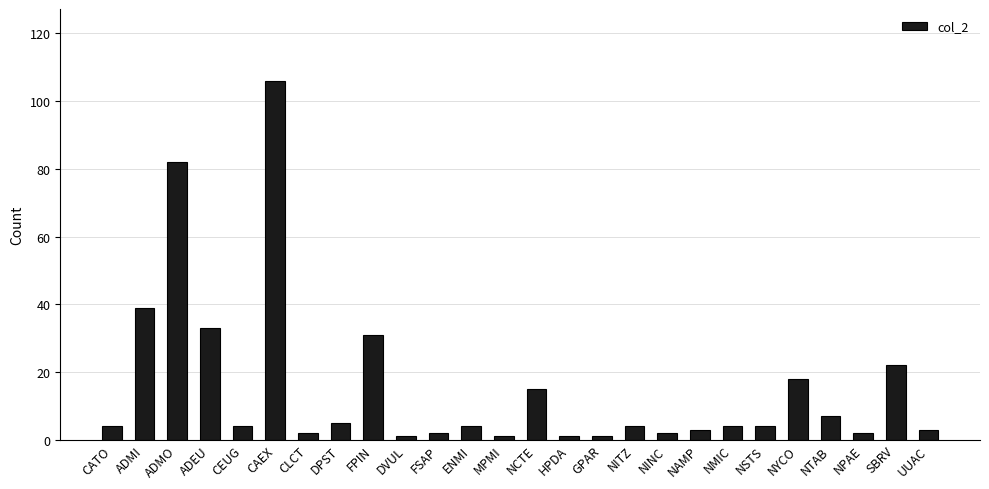

Reading left to right, what are all the values shown in this chart?

CATO=4	ADMI=39	ADMO=82	ADEU=33	CEUG=4	CAEX=106	CLCT=2	DPST=5	FPIN=31	DVUL=1	FSAP=2	ENMI=4	MPMI=1	NCTE=15	HPDA=1	GPAR=1	NITZ=4	NINC=2	NAMP=3	NMIC=4	NSTS=4	NYCO=18	NTAB=7	NPAE=2	SBRV=22	UUAC=3